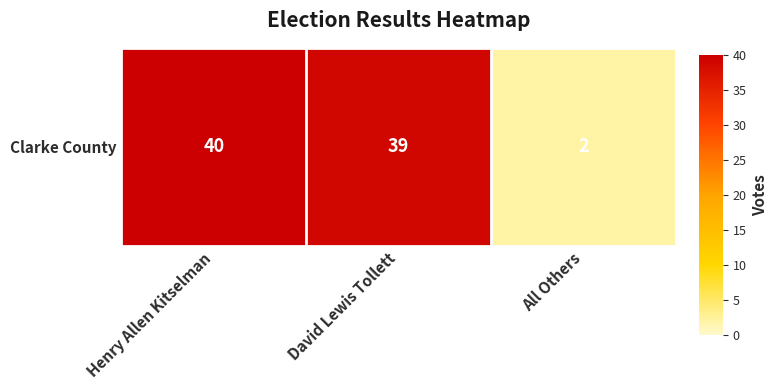

What is the change in value from Henry Allen Kitselman to All Others?

-38